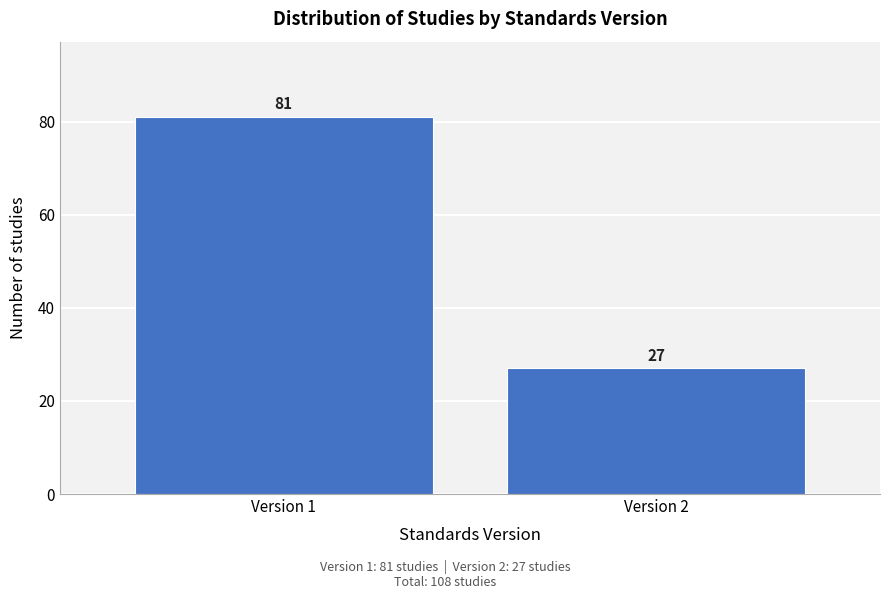

Reading left to right, transcribe all the data shown in this chart.

81	27